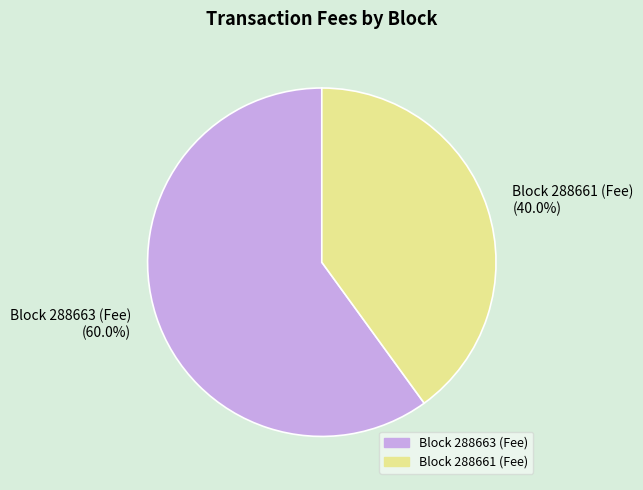

To the nearest percent, what is the difference between the largest and smallest slice percentages?

20%